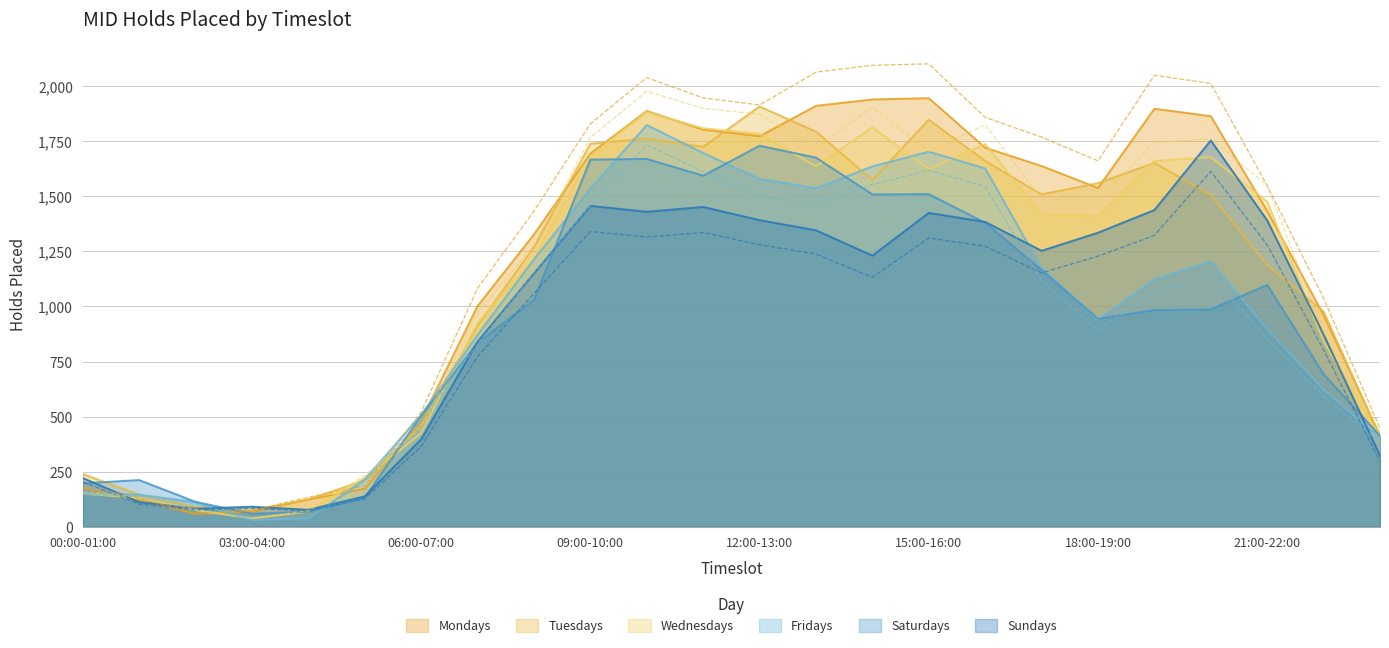

What is the difference between the Fridays values at 15:00-16:00 and 14:00-15:00?

67